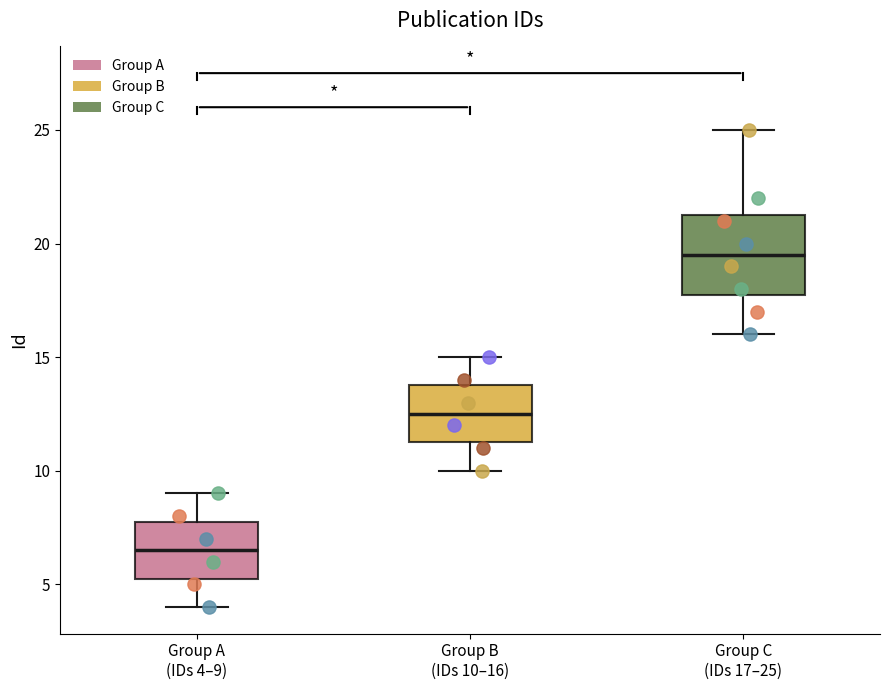

Reading left to right, transcribe this box plot: for each box, give where its median line is, the range the box spans, and where its two whiskers end, as read against the y-axis. The values are not printed on the chart, so give them approximately, as read against the axis.

Group A (IDs 4–9): median 6.5, box 5.5 to 8.0, whiskers 4.0 to 9.0
Group B (IDs 10–16): median 12.5, box 11.5 to 14.0, whiskers 10.0 to 15.0
Group C (IDs 17–25): median 19.5, box 18.0 to 21.5, whiskers 16.0 to 25.0